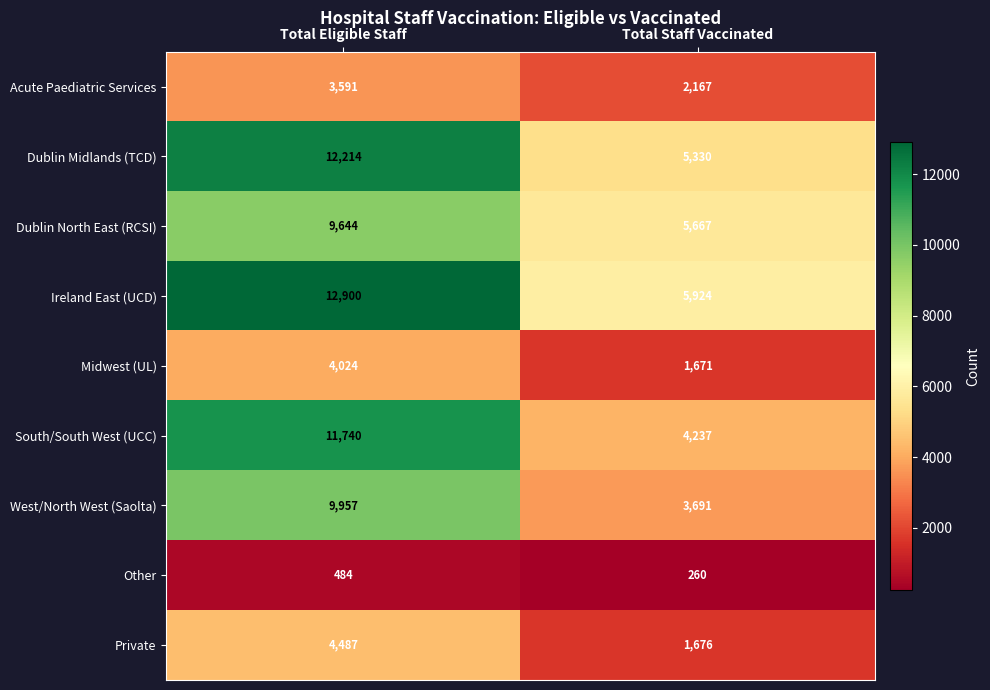

What is the minimum value for Acute Paediatric Services?

2167